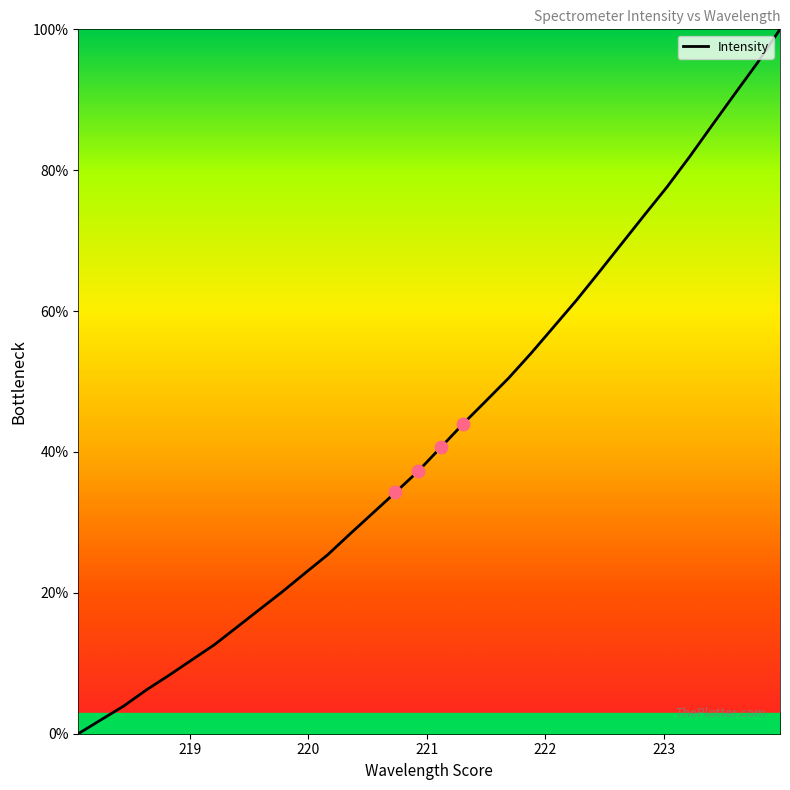

What is the greatest value displayed?

100.0